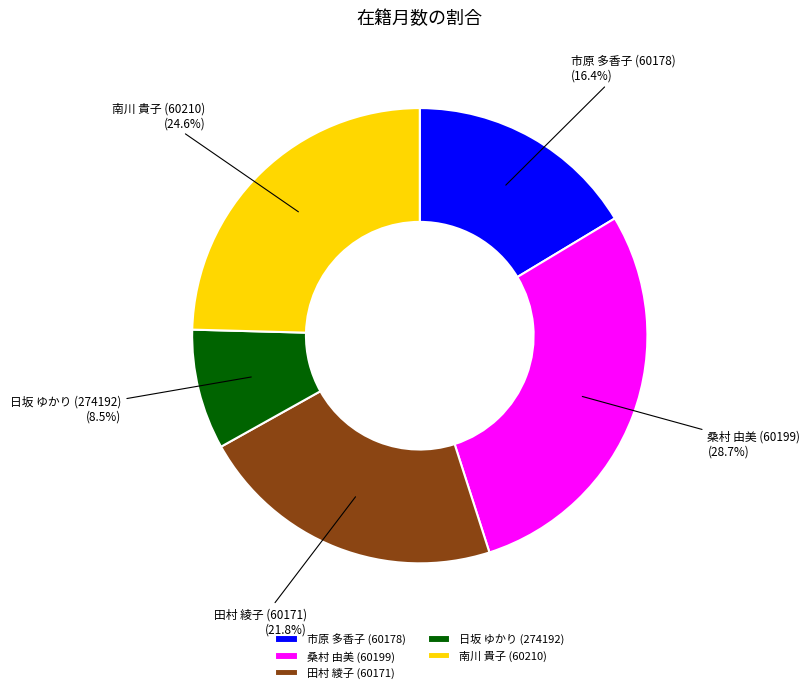

The 市原 多香子 (60178) slice represents 16% of the pie. True or false?

True